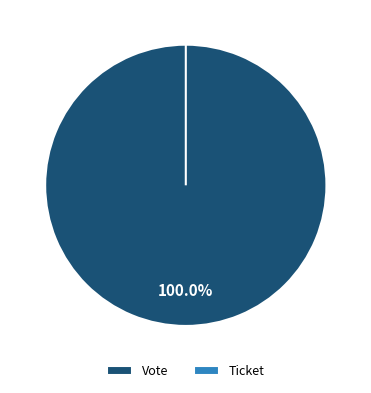

True or false: Vote accounts for 100% of the total.

True